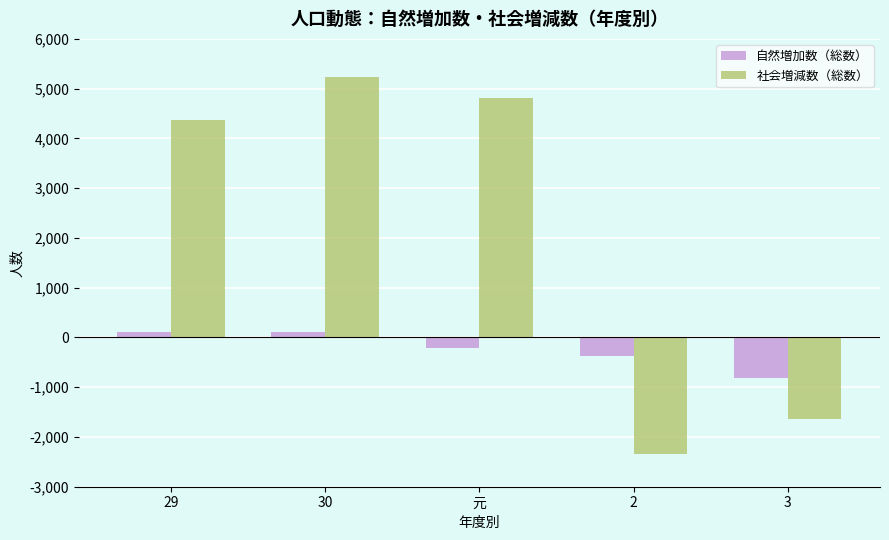

How many bars are there in each group?

2